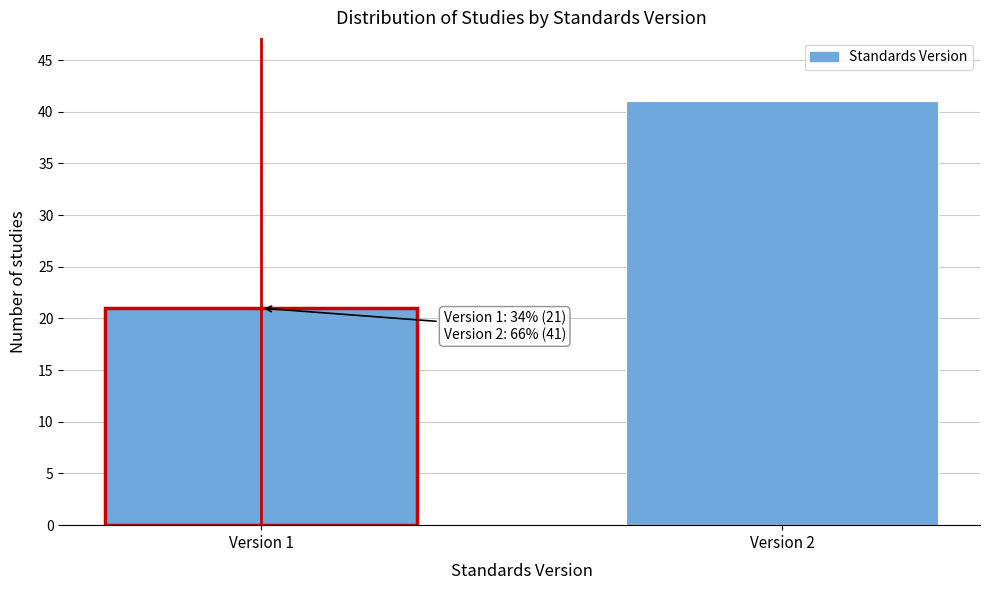

Reading left to right, extract all data points from this chart.

Version 1=21	Version 2=41